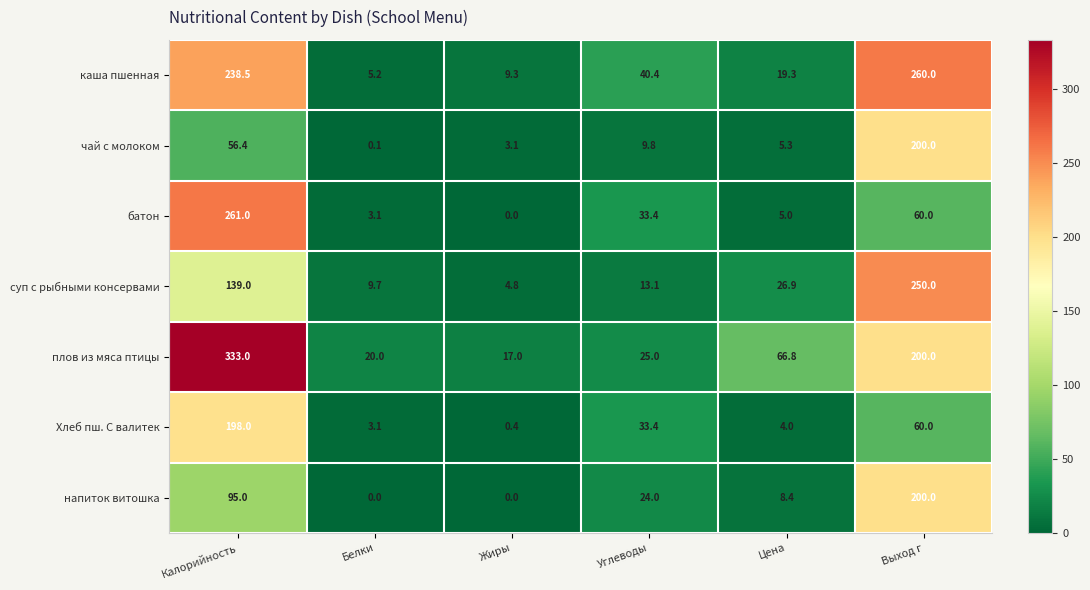

Where is батон nearest to the value 130?

Выход г